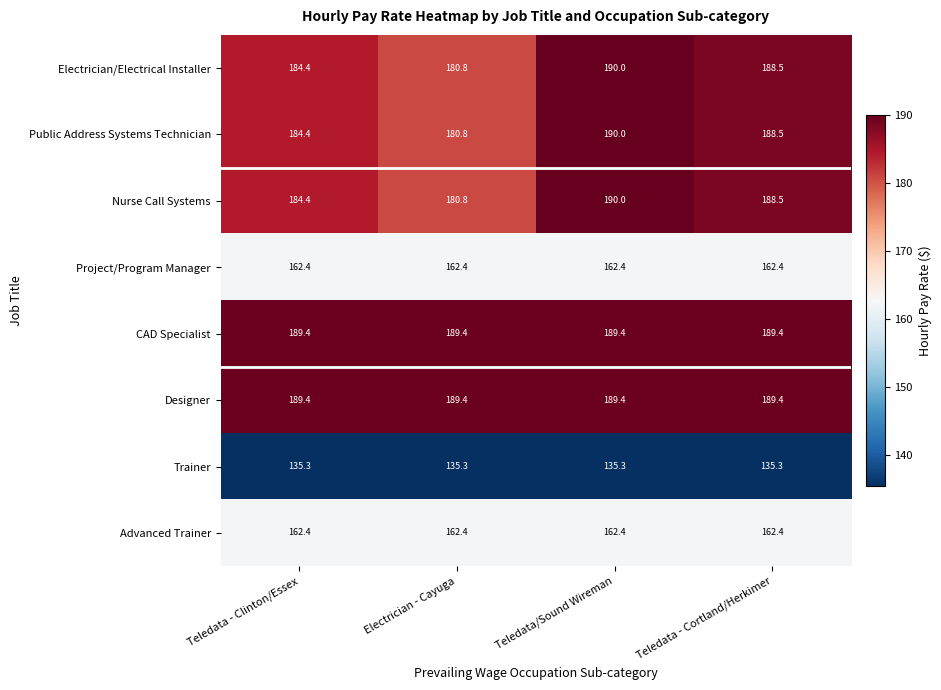

At which category is the sum across all series the highest?

Teledata/Sound Wireman